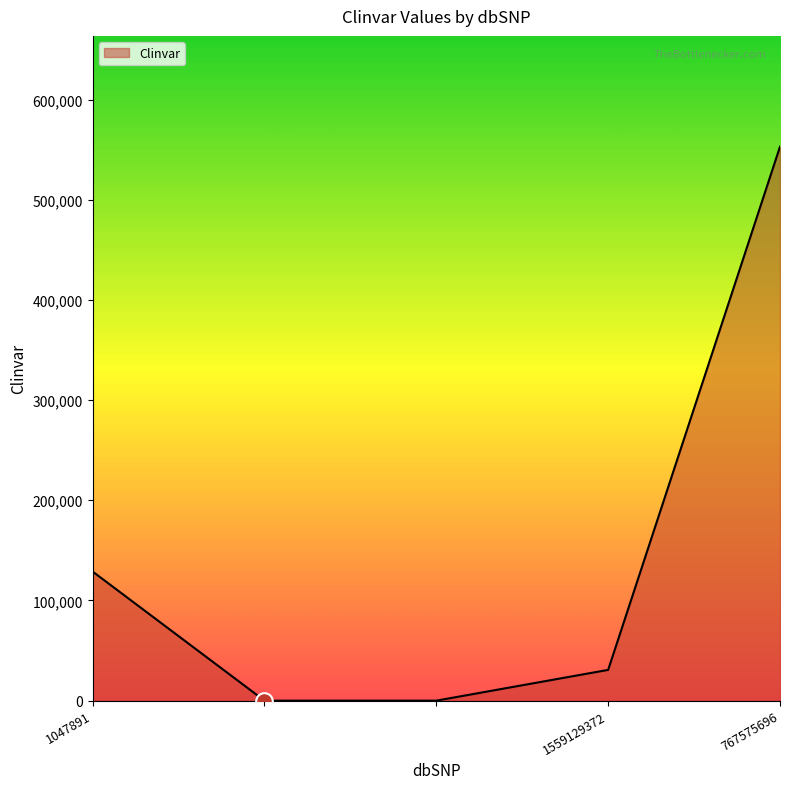

Reading left to right, extract all data points from this chart.

128852	0	0	30720	552974